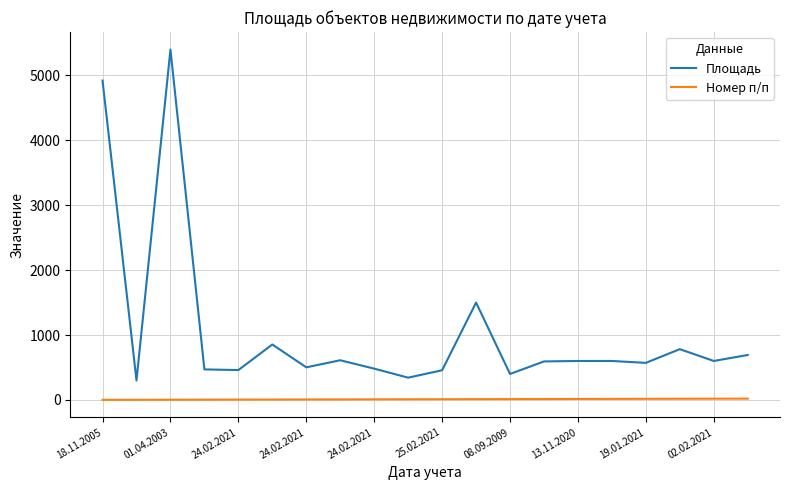

Rank the series by their average value, from lowest to highest.

Номер п/п, Площадь